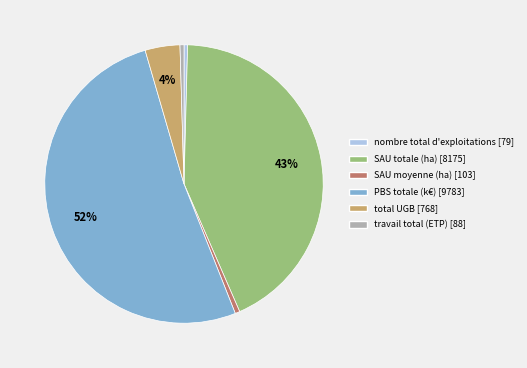

Which category accounts for the majority?

PBS totale (k€)